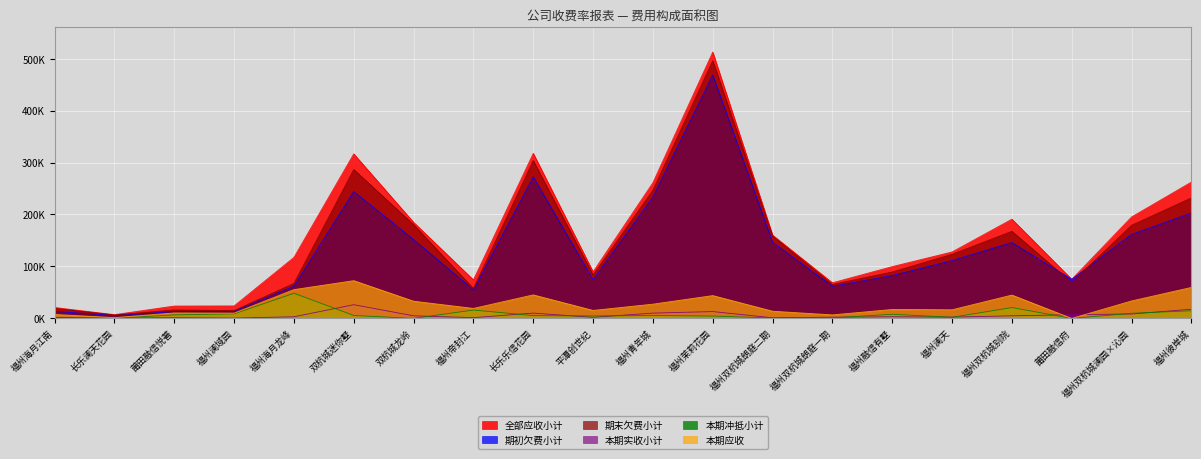

True or false: 全部应收小计 and 本期冲抵小计 intersect in this chart.

False